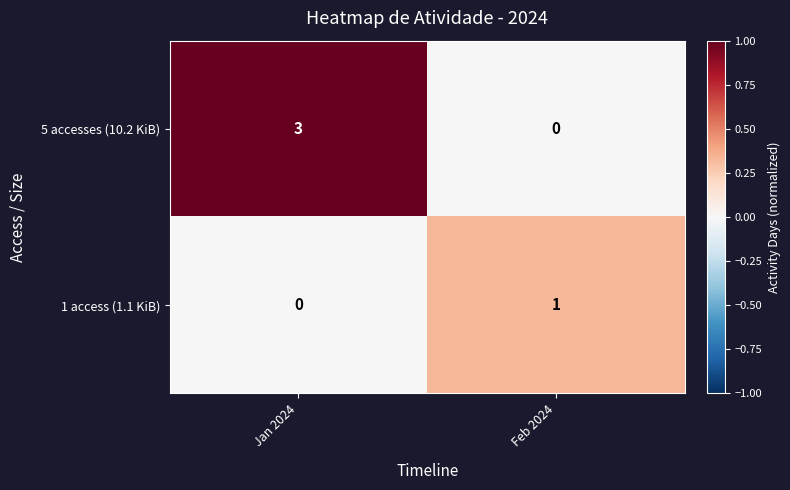

How many series are shown in this chart?

2